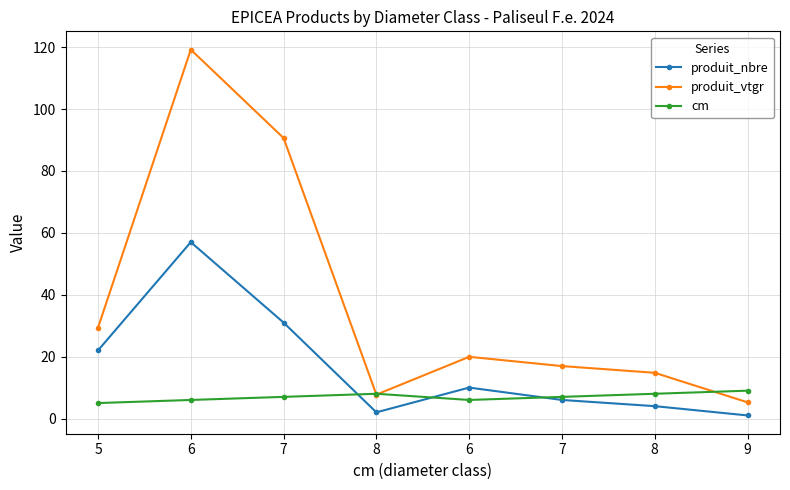

Between which two adjacent categories do cm and produit_nbre first intersect?

7 and 8